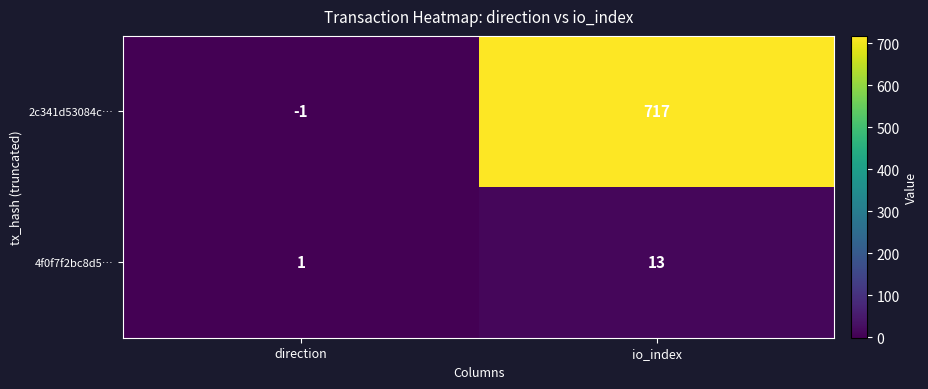

How many data points in 2c341d53084c… are less than 717?

1